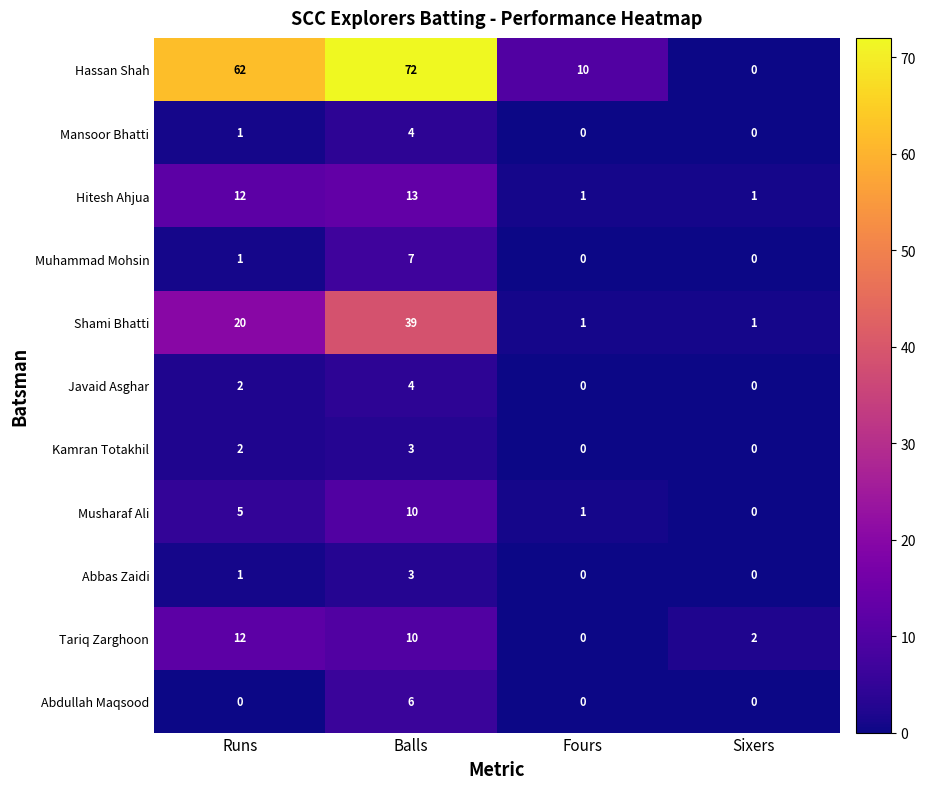

Where is Muhammad Mohsin nearest to the value 3?

Runs